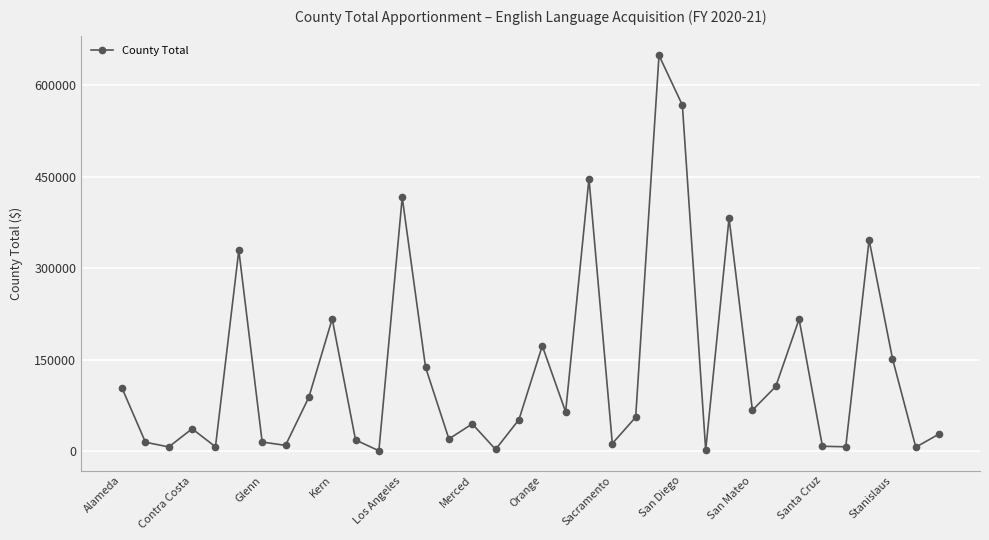

Does the chart have visible grid lines?

Yes